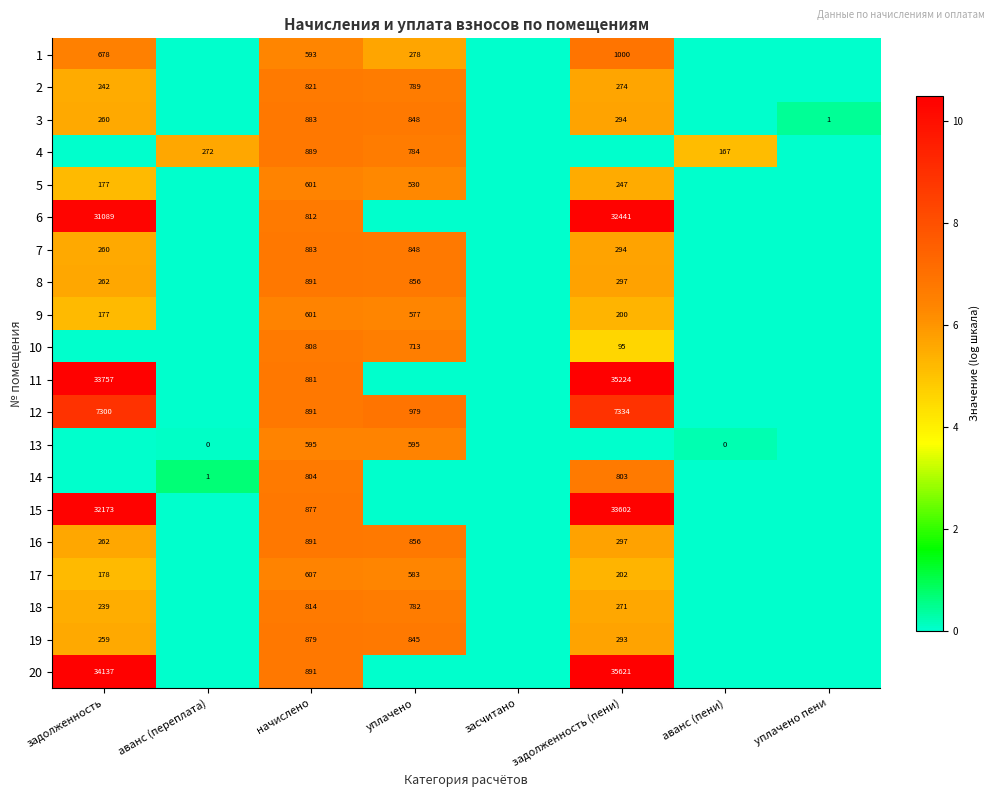

The value of 3 at задолженность is 85. True or false?

False